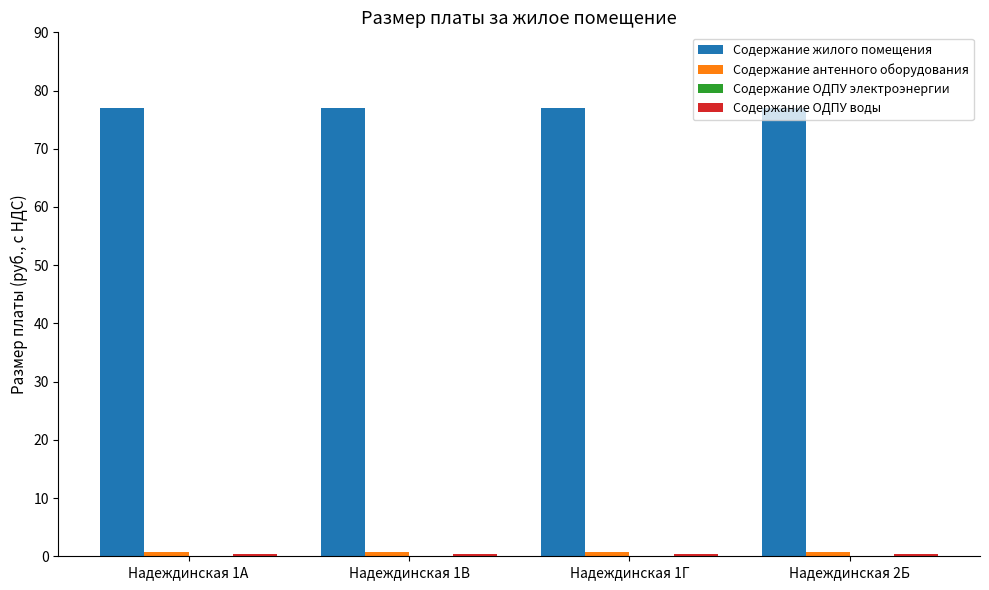

Does the chart contain stacked bars?

No